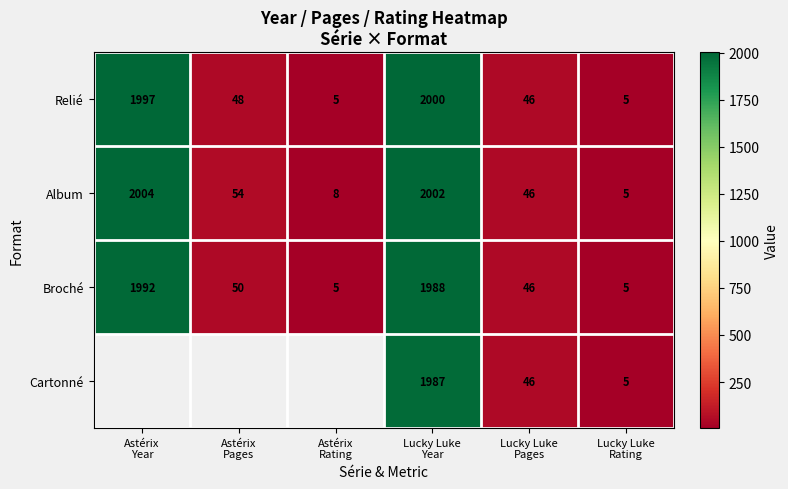

What is the sum of the Broché values at Astérix Year and Lucky Luke Year?

3980.0